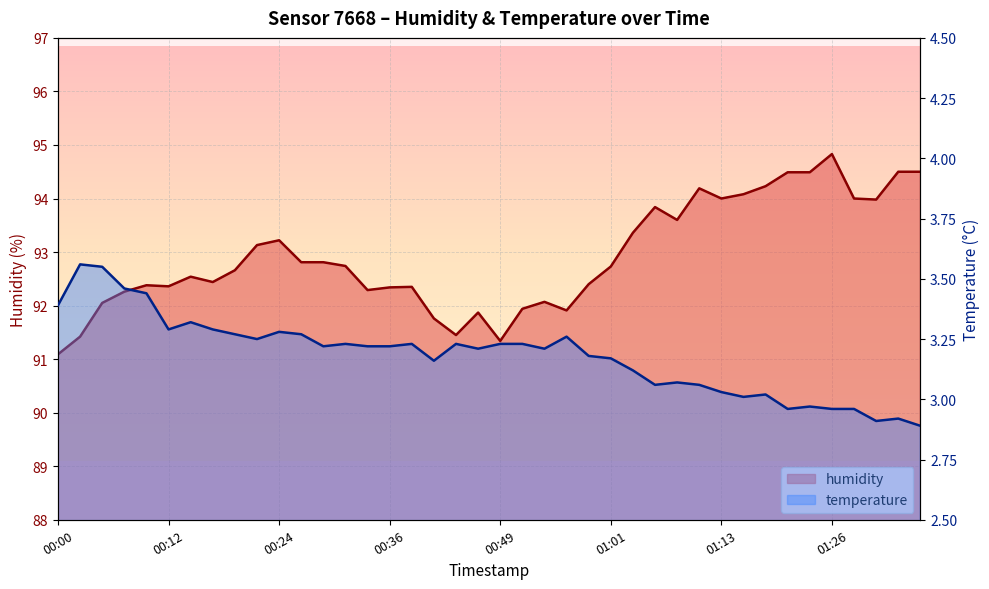

Does the chart display data point markers on the line(s)?

No